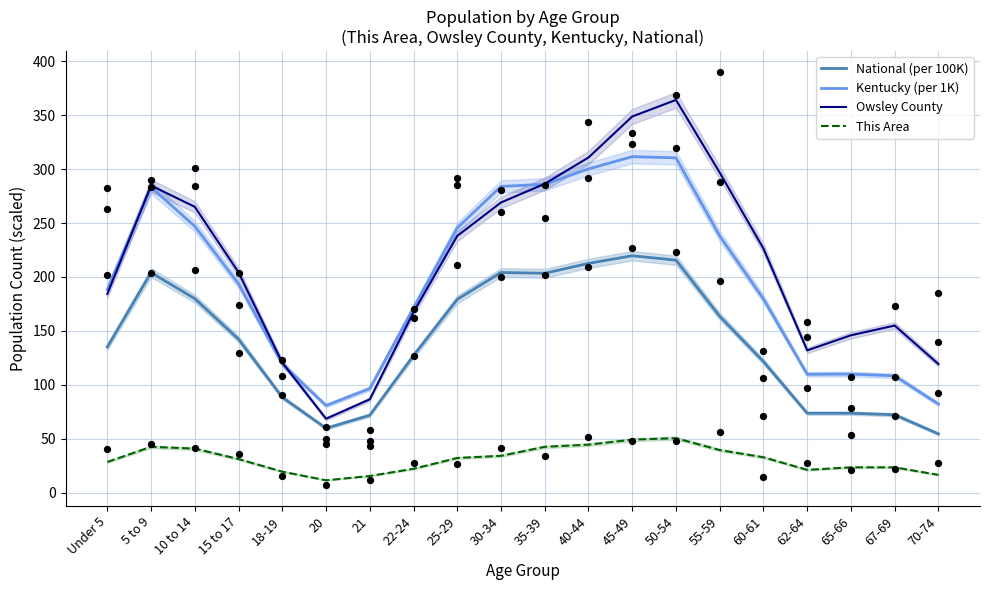

Which series has the largest Y range (max minus min)?

Owsley County